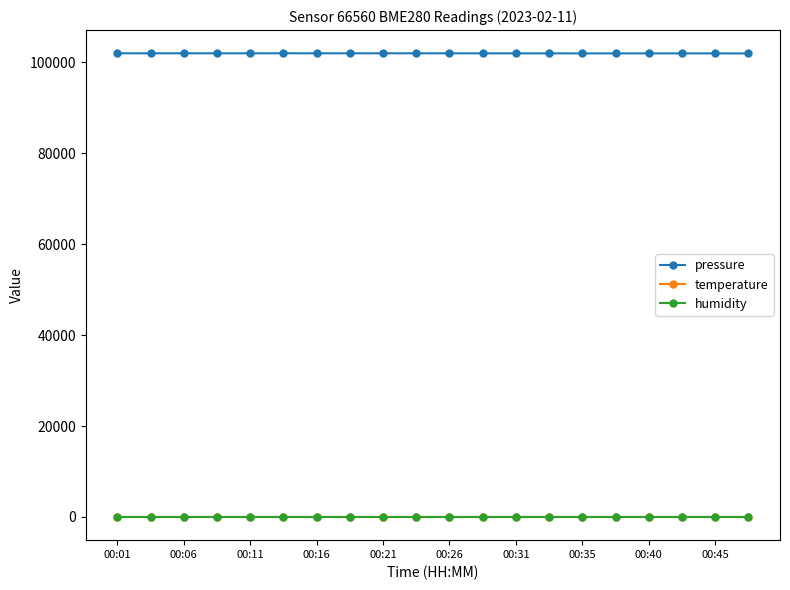

At how many categories does at least one series exceed 46057?

20